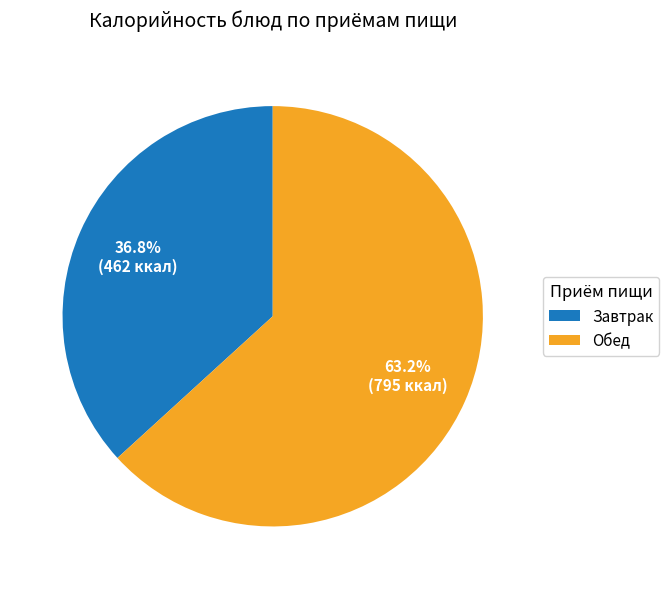

How many slices are in this pie chart?

2